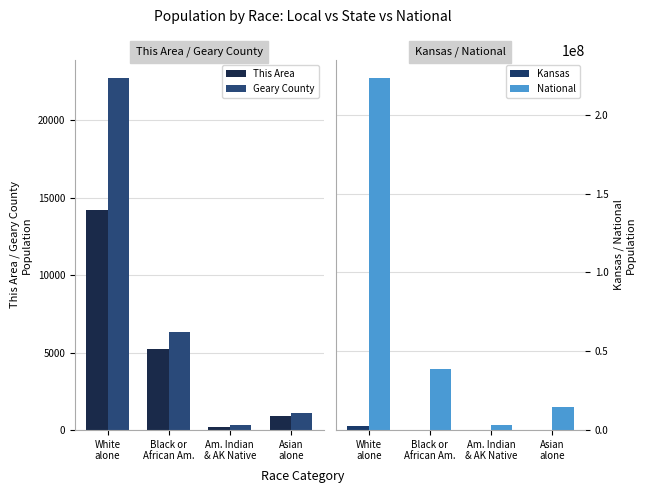

True or false: Geary County has a value of 124 at Am. Indian
& AK Native.

False